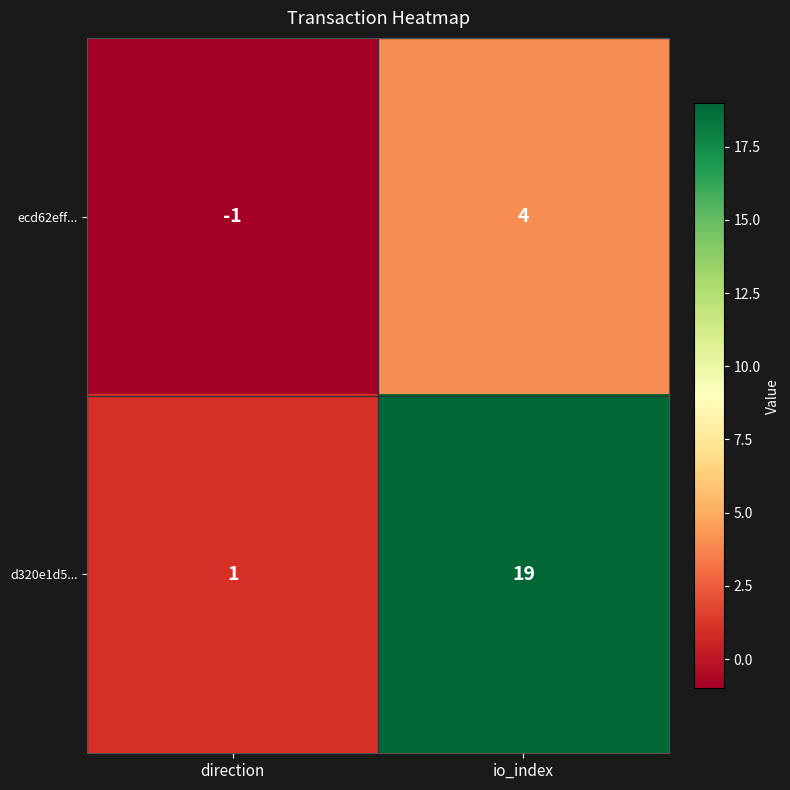

Reading left to right, list all the values displayed in this chart.

ecd62eff...: direction=-1	io_index=4
d320e1d5...: direction=1	io_index=19